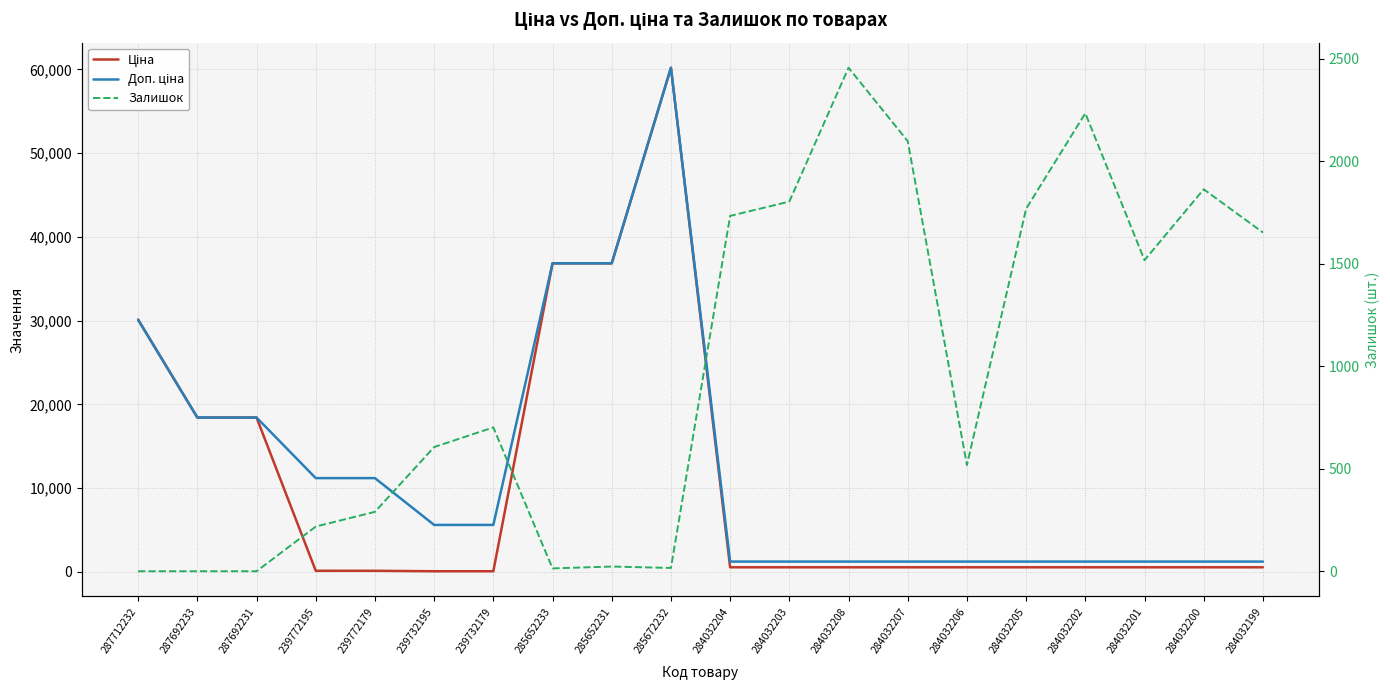

Reading left to right, what are all the values shown in this chart?

Ціна: 287712232=30102.8	287692233=18420.9	287692231=18420.9	239772195=111.8	239772179=111.8	239732195=55.9	239732179=55.9	285652233=36841.8	285652231=36841.8	285672232=60205.6	284032204=528.2	284032203=528.2	284032208=528.2	284032207=528.2	284032206=528.2	284032205=528.2	284032202=528.2	284032201=528.2	284032200=528.2	284032199=528.2
Доп. ціна: 287712232=30102.8	287692233=18420.9	287692231=18420.9	239772195=11182.0	239772179=11182.0	239732195=5591.0	239732179=5591.0	285652233=36841.8	285652231=36841.8	285672232=60205.6	284032204=1210.7	284032203=1210.7	284032208=1210.7	284032207=1210.7	284032206=1210.7	284032205=1210.7	284032202=1210.7	284032201=1210.7	284032200=1210.7	284032199=1210.7
Залишок: 287712232=0.0	287692233=0.0	287692231=0.0	239772195=218.0	239772179=290.0	239732195=606.0	239732179=702.0	285652233=14.0	285652231=23.0	285672232=16.0	284032204=1734.0	284032203=1804.0	284032208=2457.0	284032207=2099.0	284032206=518.0	284032205=1769.0	284032202=2235.0	284032201=1518.0	284032200=1864.0	284032199=1653.0